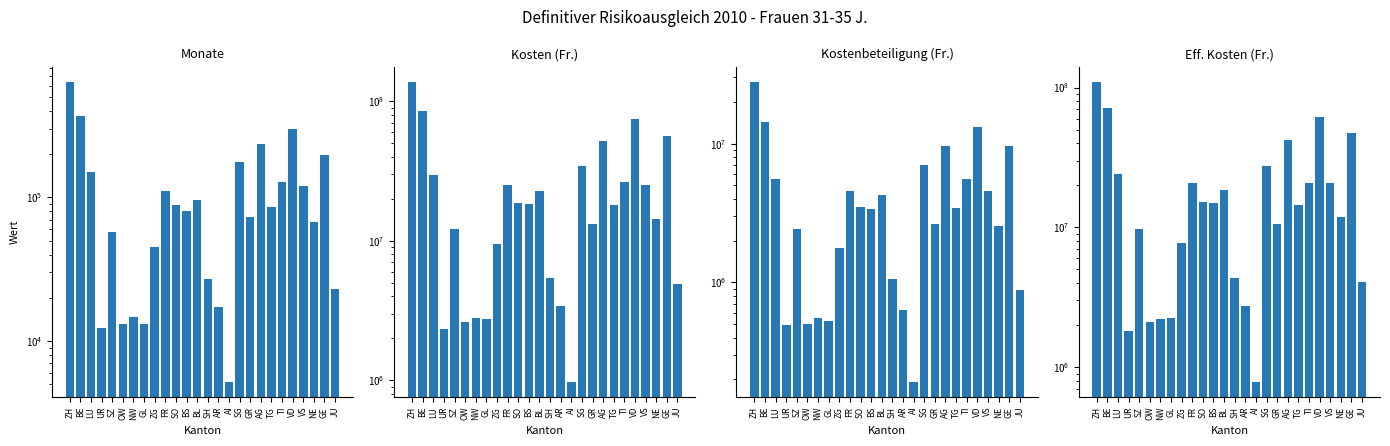

What is the difference between the maximum and second lowest values in the Kostenbeteiligung (Fr.) series?

27502966